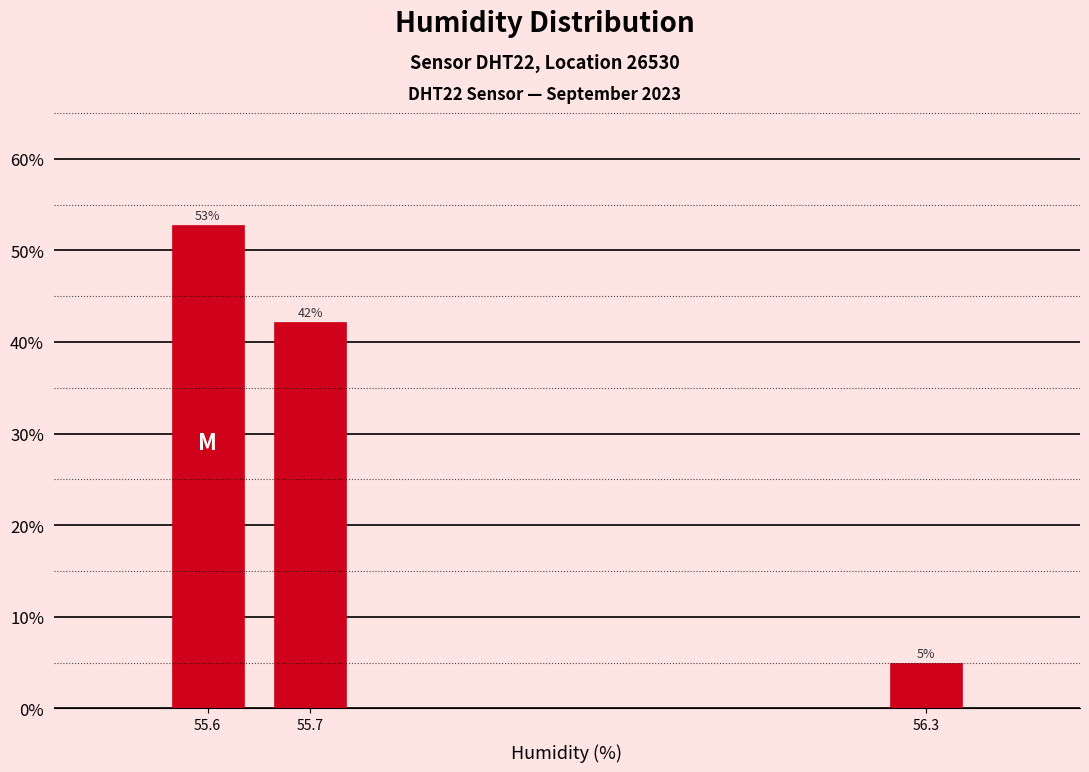

What is the average value?

33.3